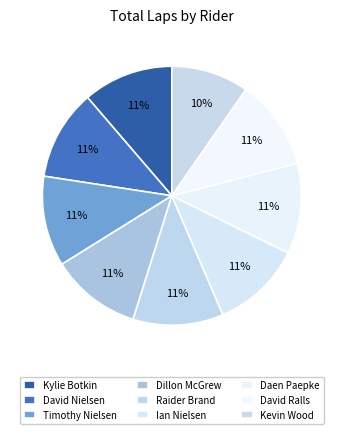

How many slices are in this pie chart?

9